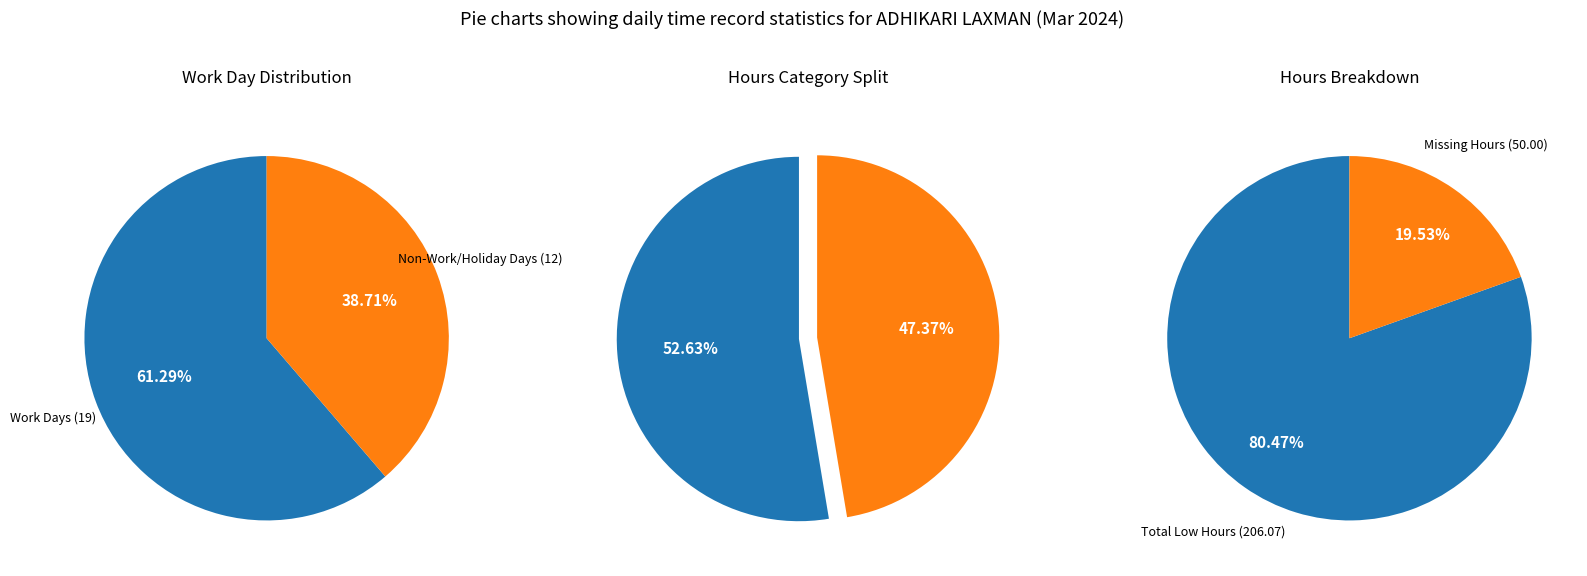

Combined, do Day 12 and Day 17 account for over 50%?

No